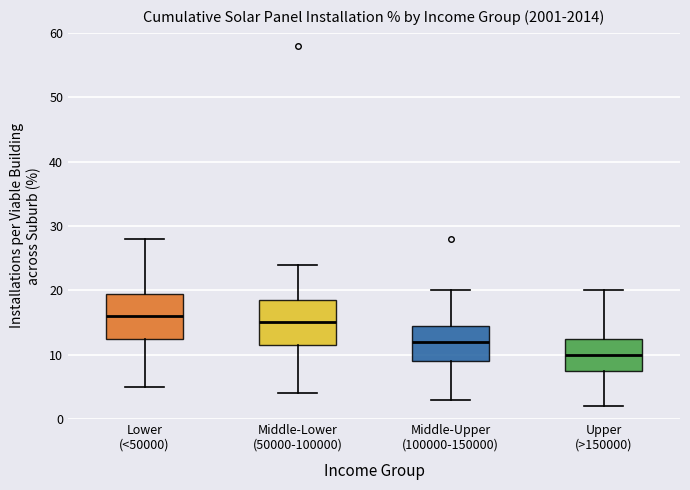

Reading left to right, transcribe this box plot: for each box, give where its median line is, the range the box spans, and where its two whiskers end, as read against the y-axis. The values are not printed on the chart, so give them approximately, as read against the axis.

Lower (<50000): median 16, box 13 to 20, whiskers 5 to 28
Middle-Lower (50000-100000): median 15, box 12 to 19, whiskers 4 to 24
Middle-Upper (100000-150000): median 12, box 9 to 15, whiskers 3 to 20
Upper (>150000): median 10, box 8 to 13, whiskers 2 to 20